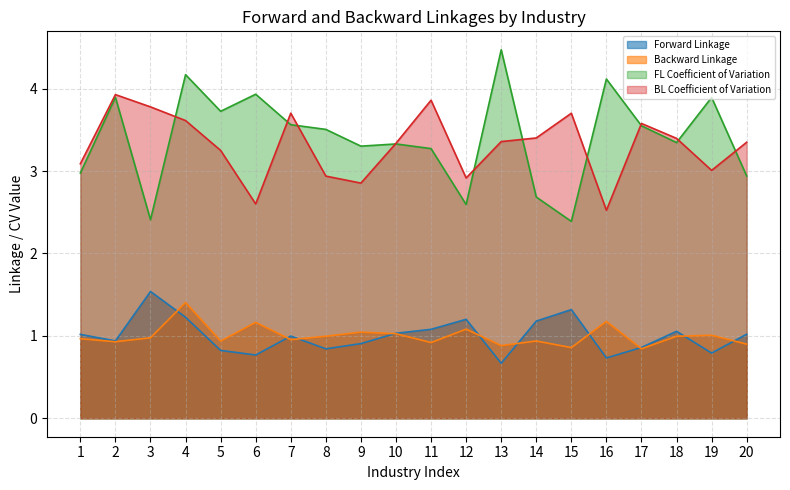

How many lines are shown in the chart?

4